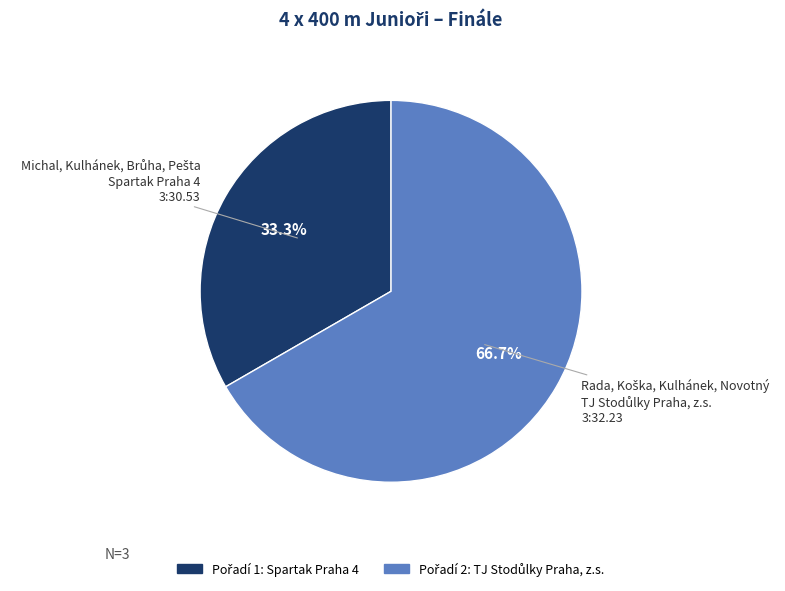

Is there any slice that represents more than half of the pie?

Yes